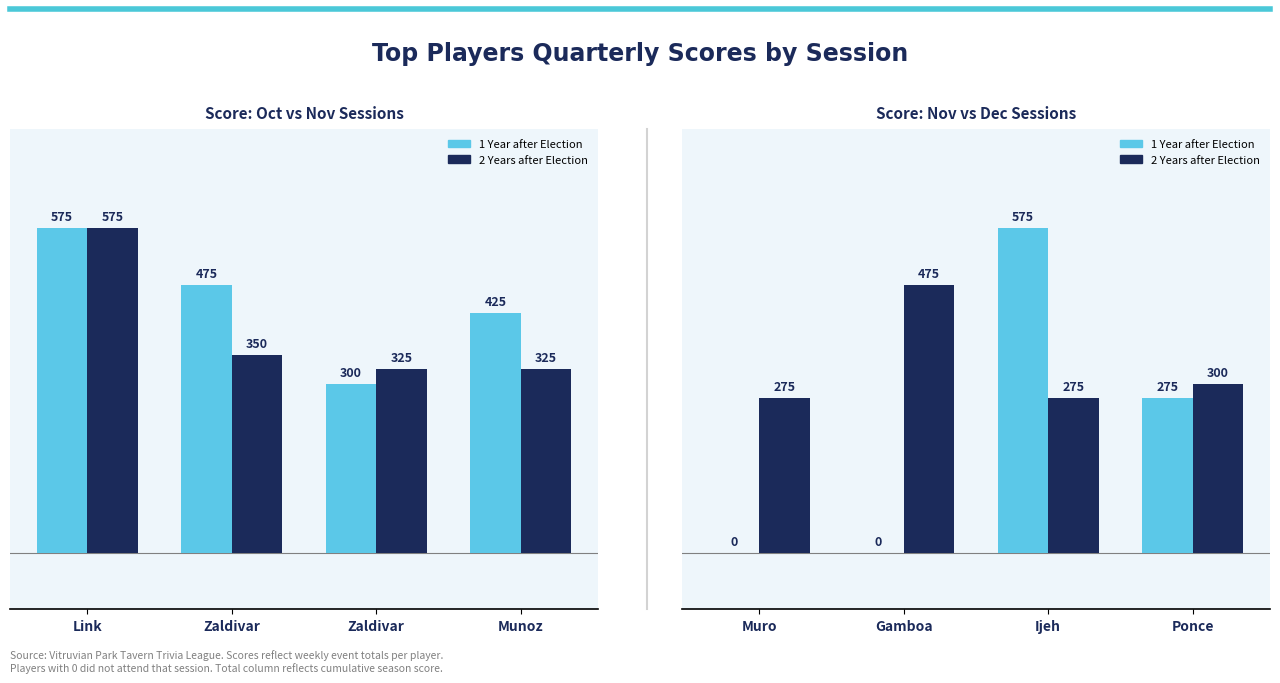

How many distinct data groups are displayed?

2